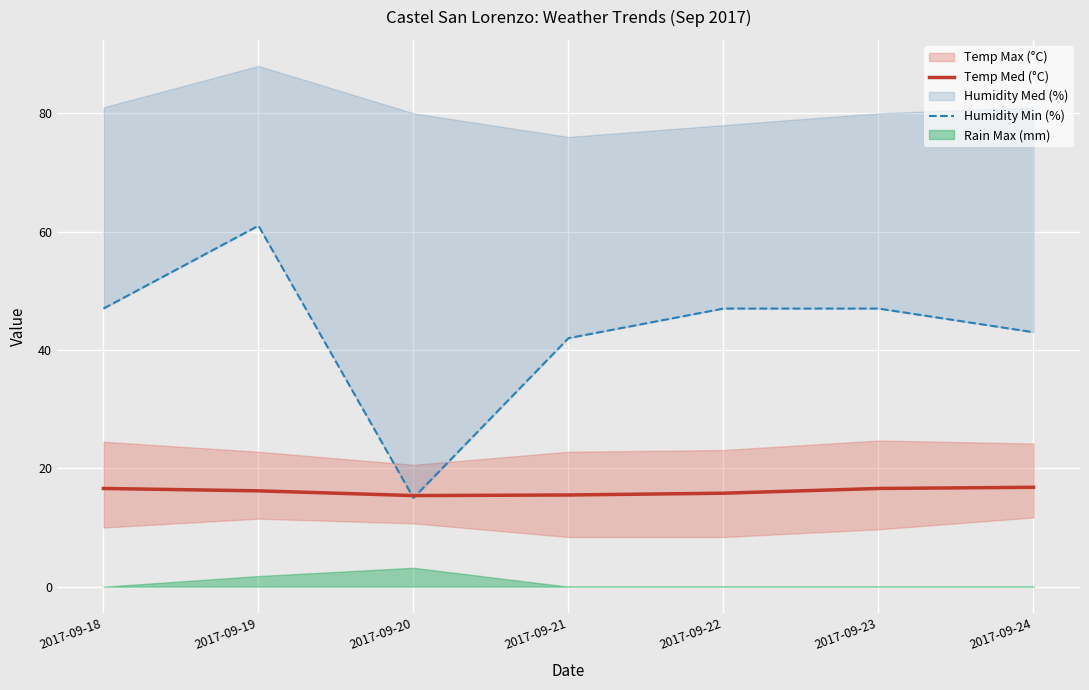

What is the difference between the maximum and minimum values in the Temp Med (°C) series?

1.4